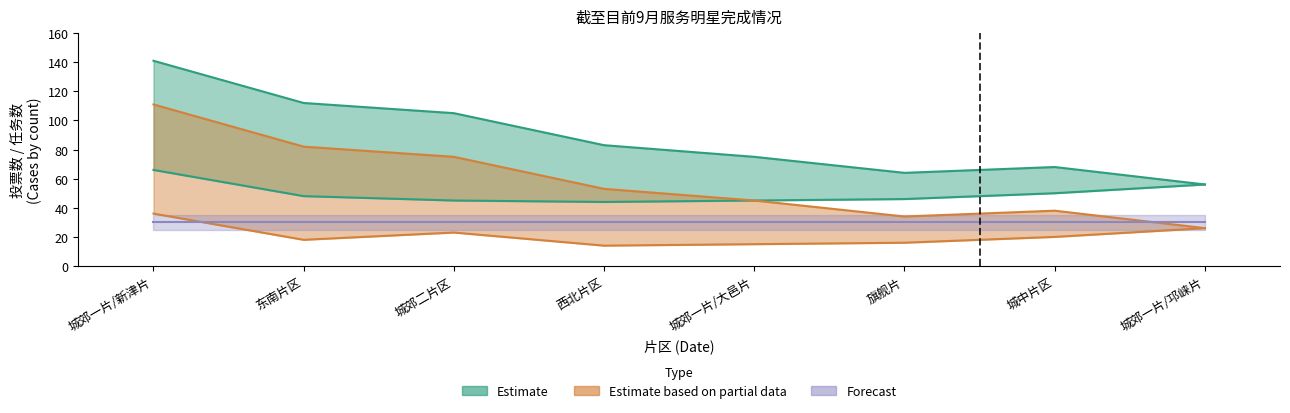

At which label is 投票数_lower closest to 55?

城郊一片/邛崃片